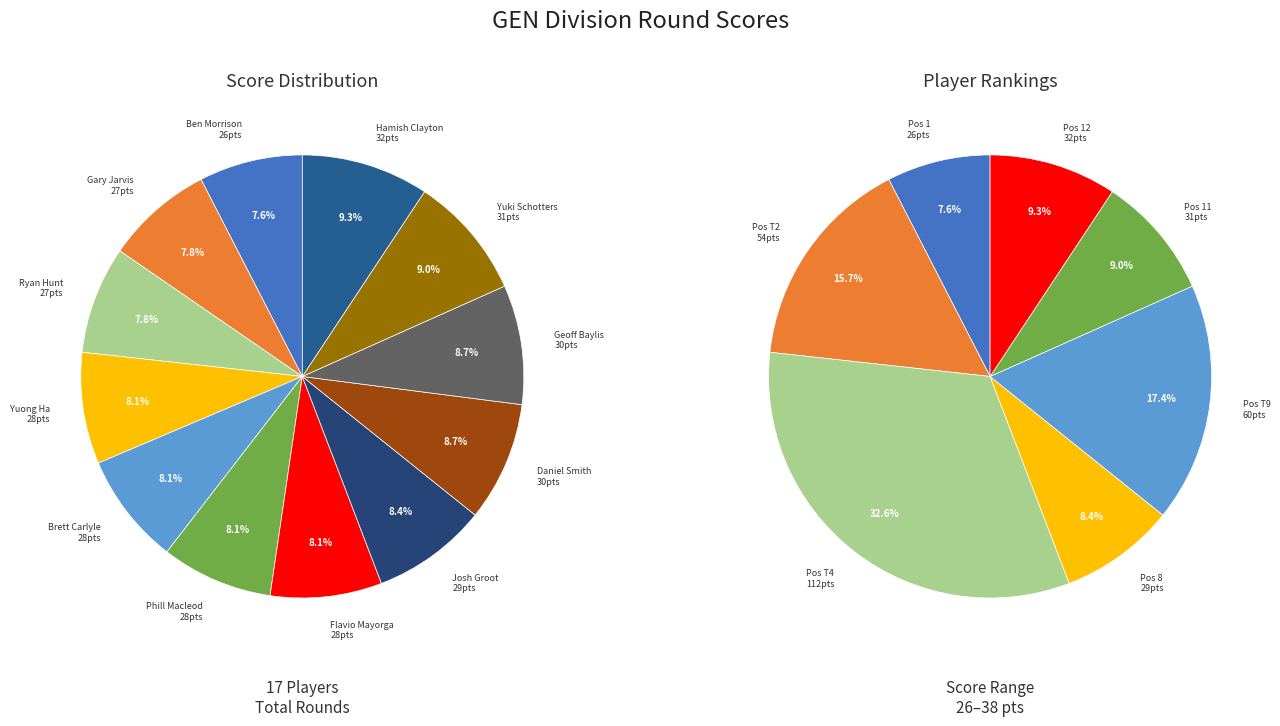

To the nearest percent, what is the average slice percentage?

8%